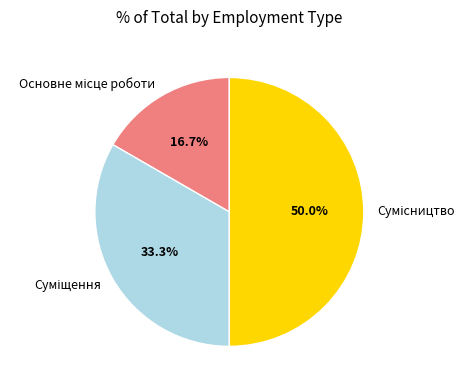

To the nearest percent, what is the average slice percentage?

33%